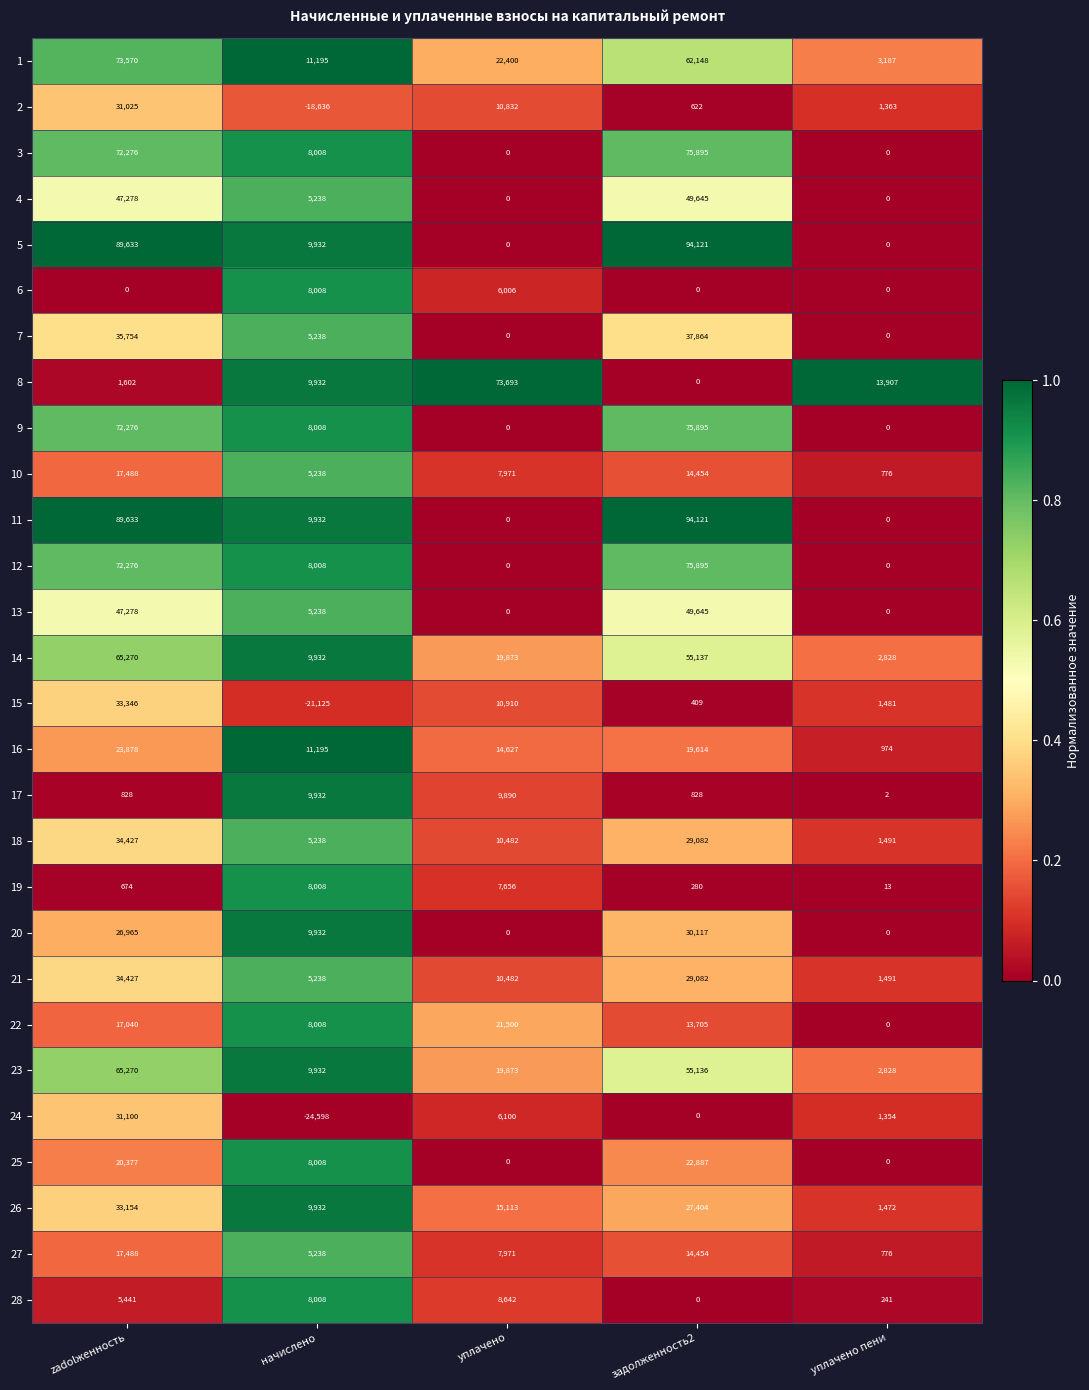

At which label does 27 first exceed 7971?

zadolженность